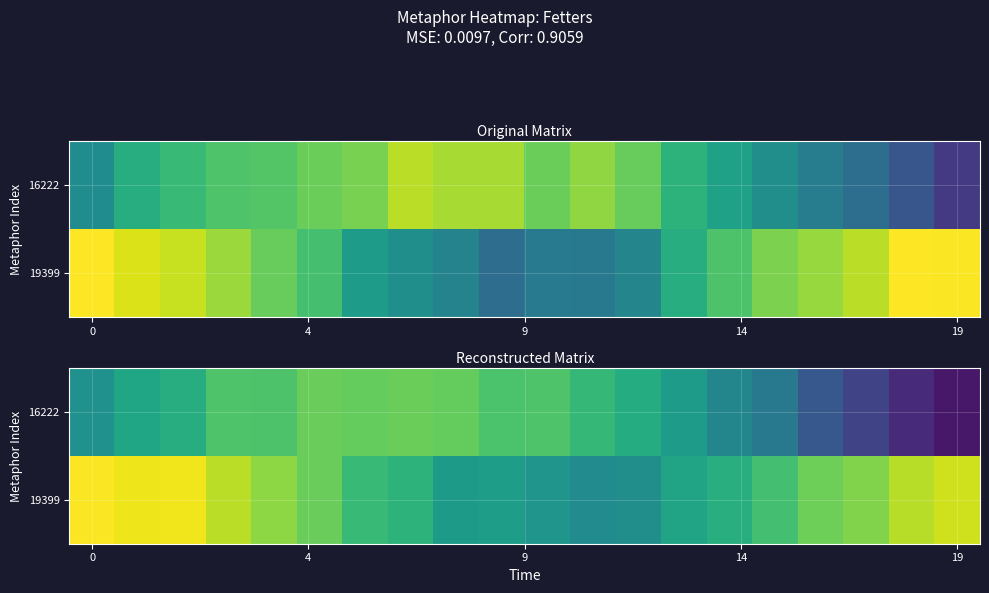

Where is 16222 nearest to the value 0?

19